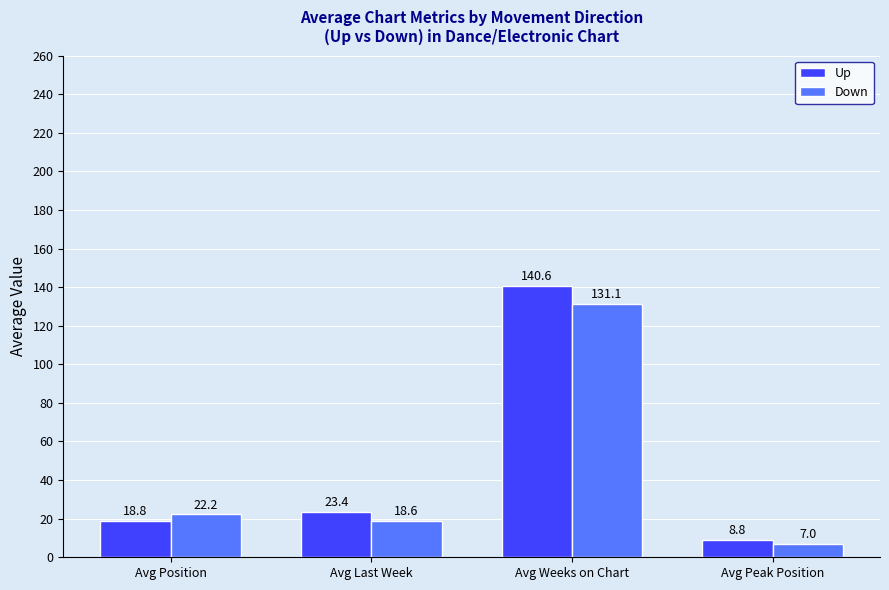

What is the difference between the Down values at Avg Position and Avg Last Week?

3.6